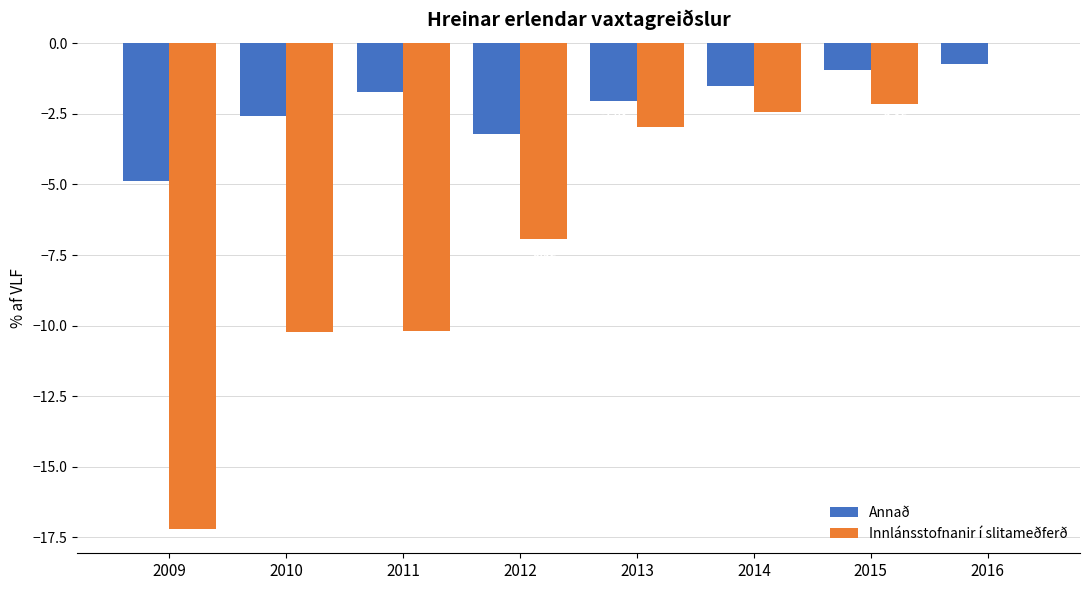

What are all the series names shown in the legend?

Annað, Innlánsstofnanir í slitameðferð